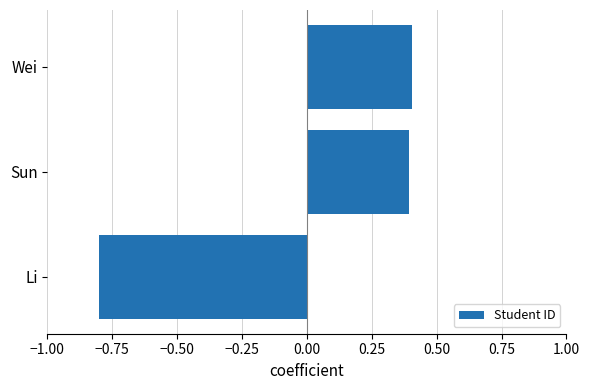

The value at Li is -0.8. True or false?

True